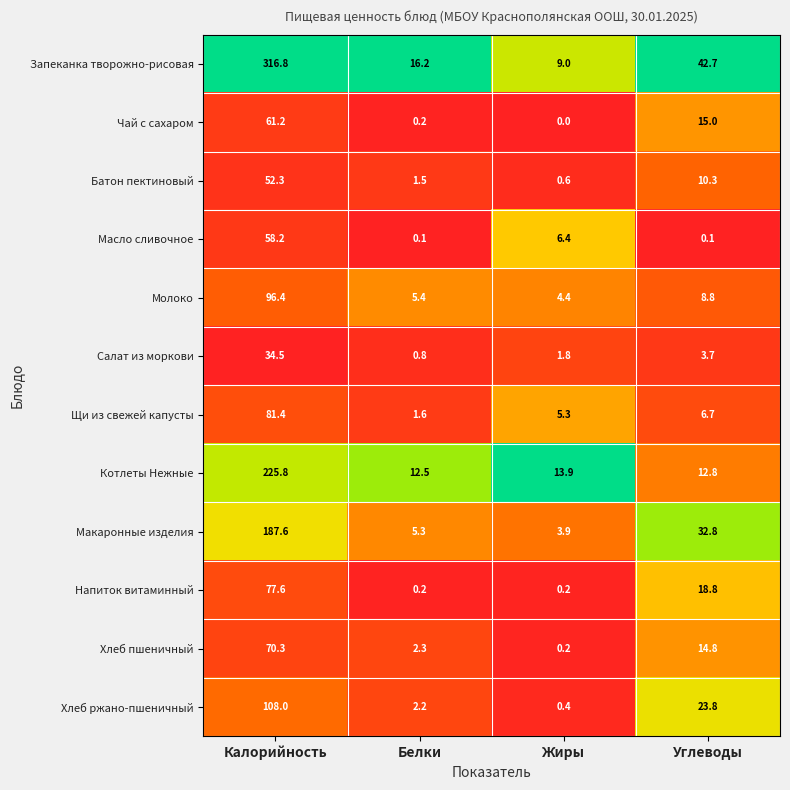

Which series changed the most between Жиры and Углеводы?

Запеканка творожно-рисовая